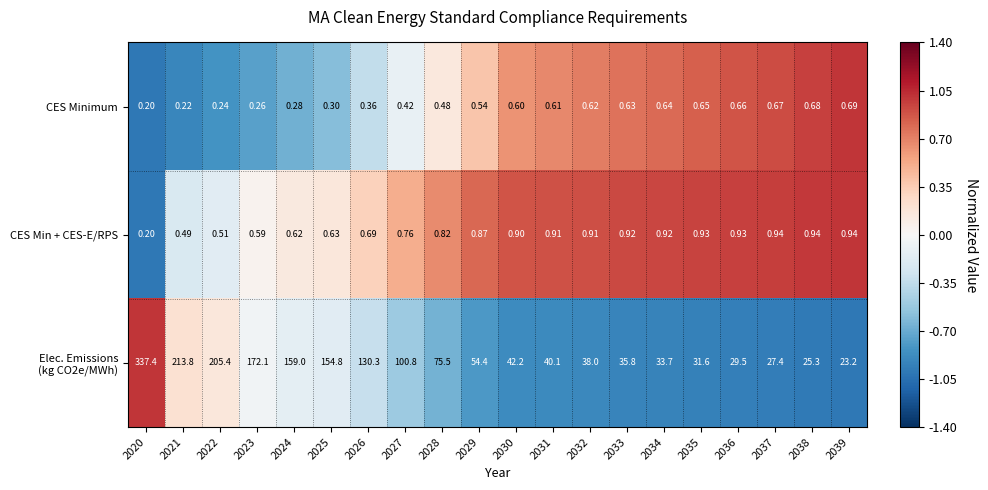

At how many categories does at least one series exceed 0?

20